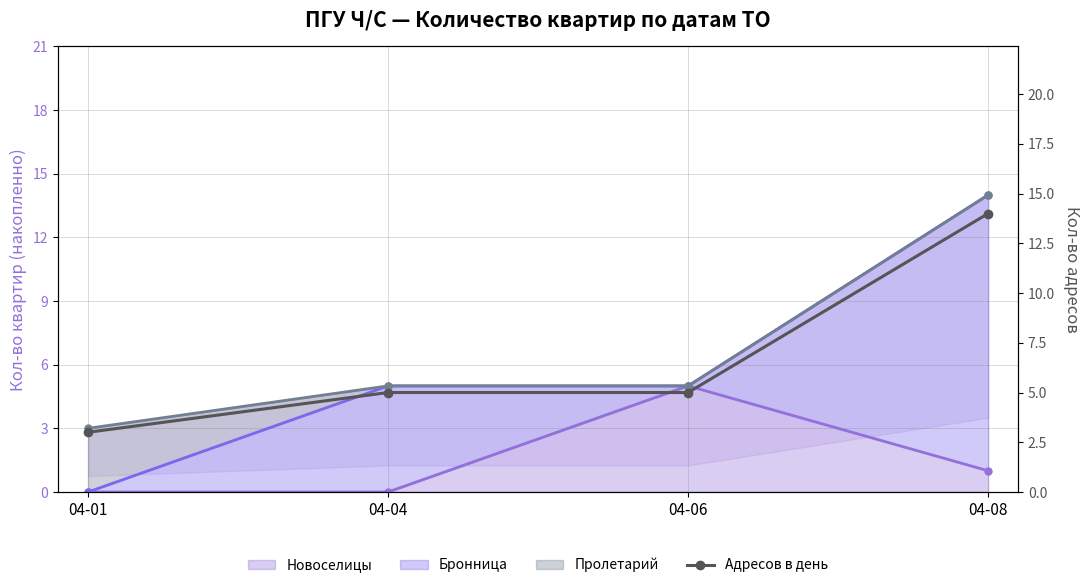

What is the value of the 4th point from the left?

14